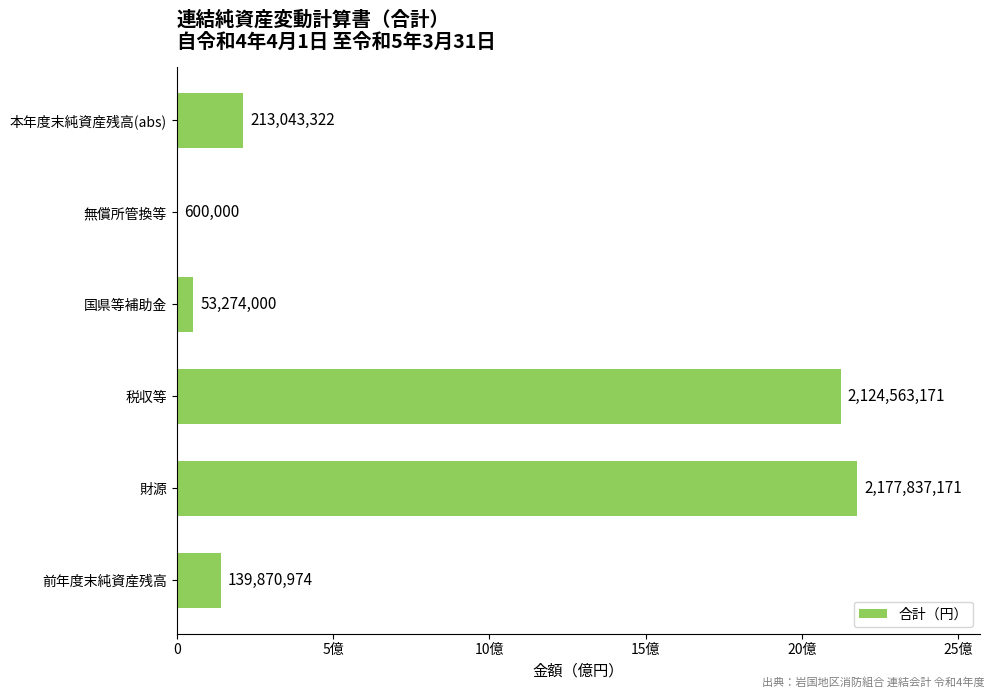

Count the number of categories in the chart.

6